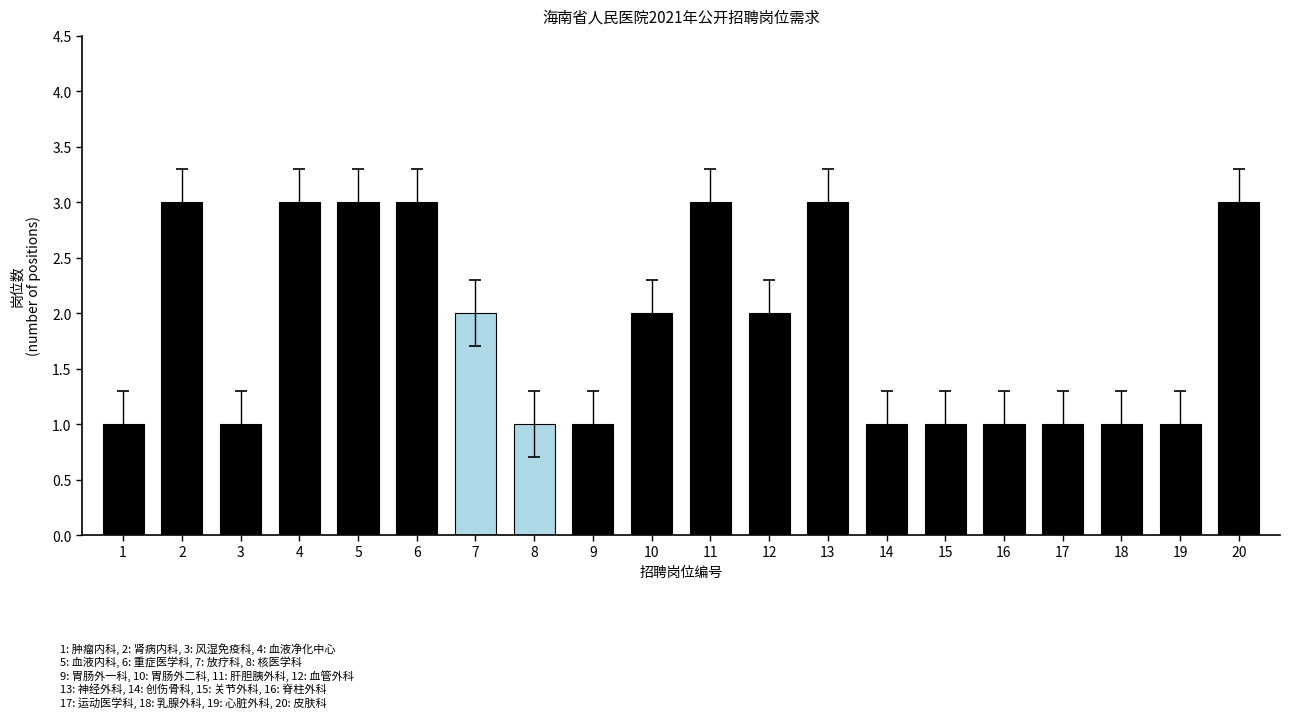

Reading left to right, transcribe all the data shown in this chart.

1	3	1	3	3	3	2	1	1	2	3	2	3	1	1	1	1	1	1	3